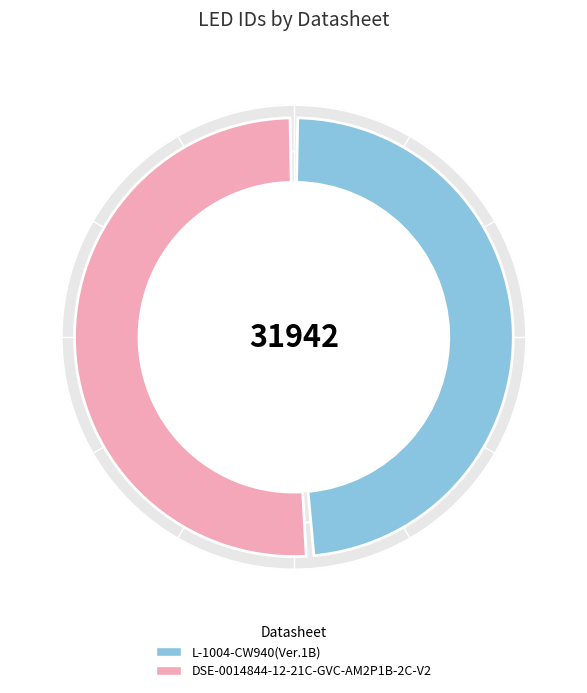

Which slice is the smallest?

L-1004-CW940(Ver.1B)